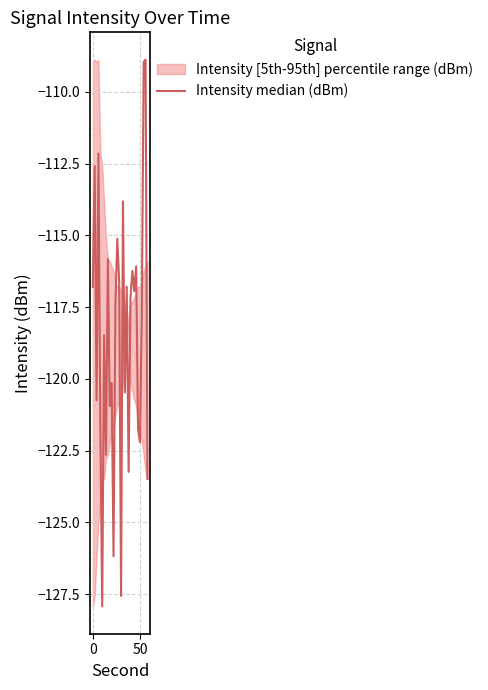

How many lines are shown in the chart?

1